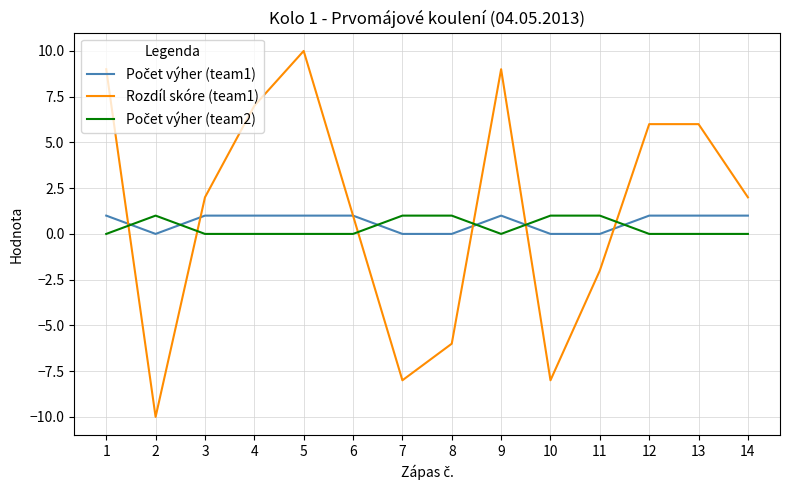

Which series has the widest spread of values?

Rozdíl skóre (team1)